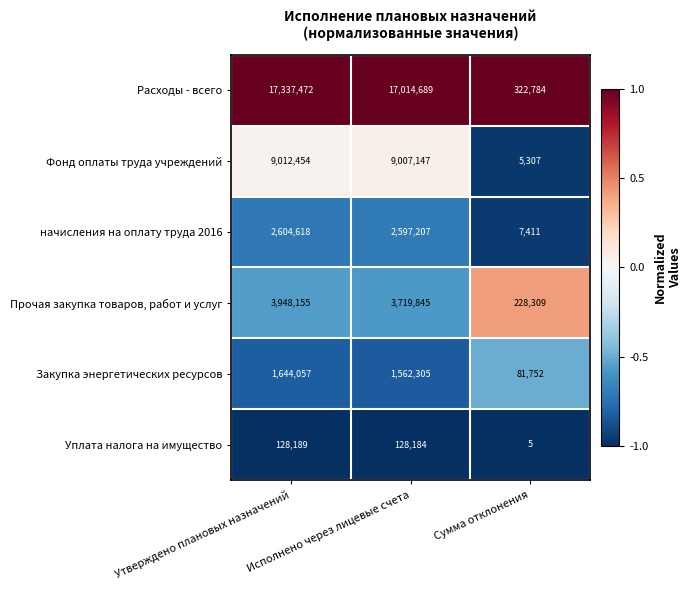

Which category has the highest value in the Прочая закупка товаров, работ и услуг series?

Утверждено плановых назначений